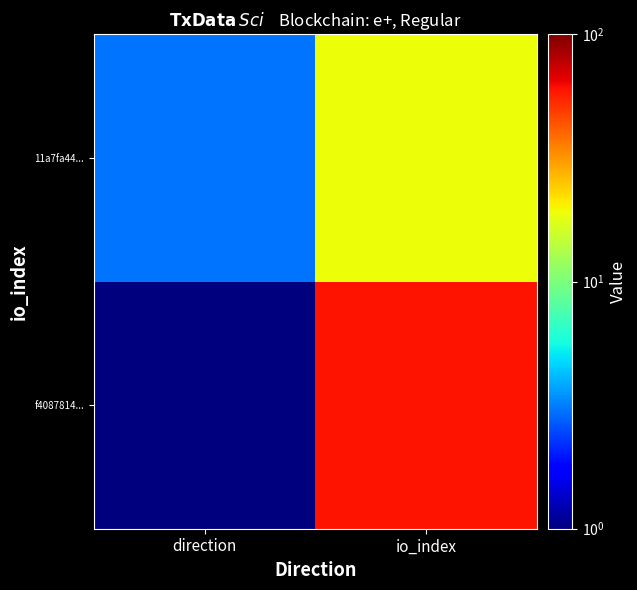

Which category has the lowest value across all series?

direction